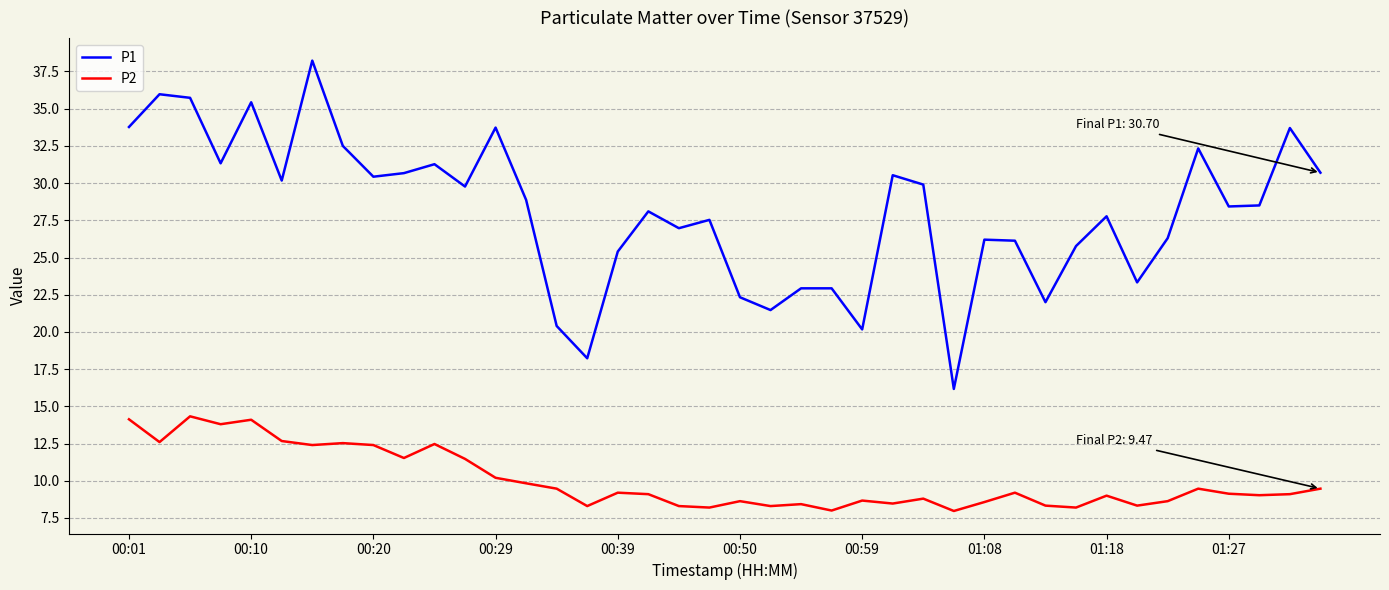

True or false: P1 and P2 intersect in this chart.

False